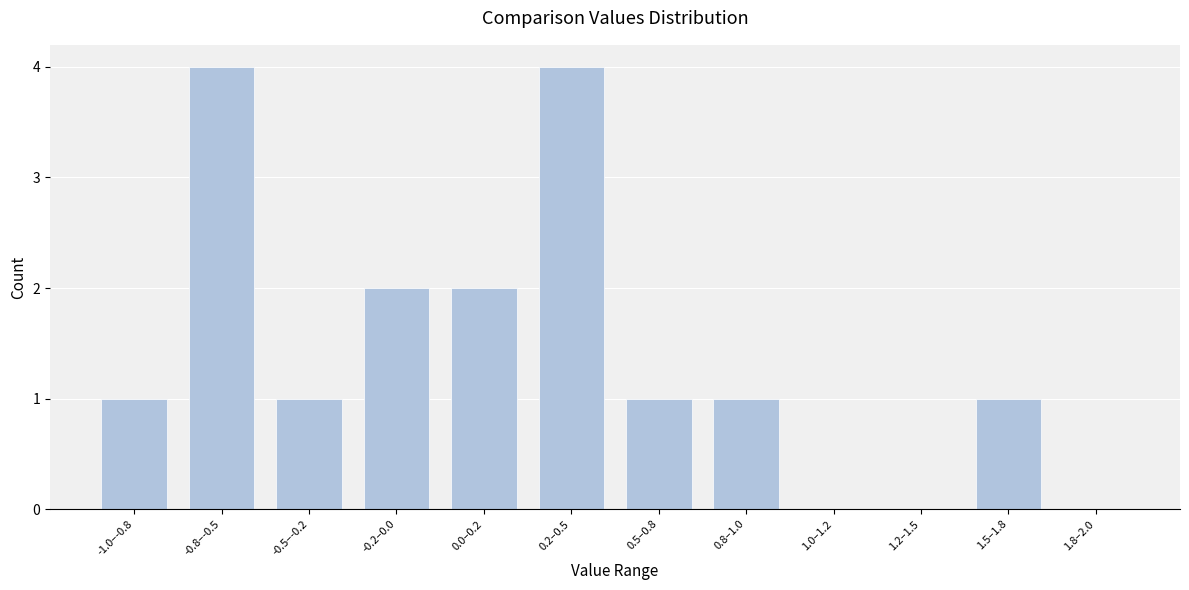

Reading right to left, what are all the values shown in this chart?

1.8–2.0=0	1.5–1.8=1	1.2–1.5=0	1.0–1.2=0	0.8–1.0=1	0.5–0.8=1	0.2–0.5=4	0.0–0.2=2	-0.2–0.0=2	-0.5–-0.2=1	-0.8–-0.5=4	-1.0–-0.8=1